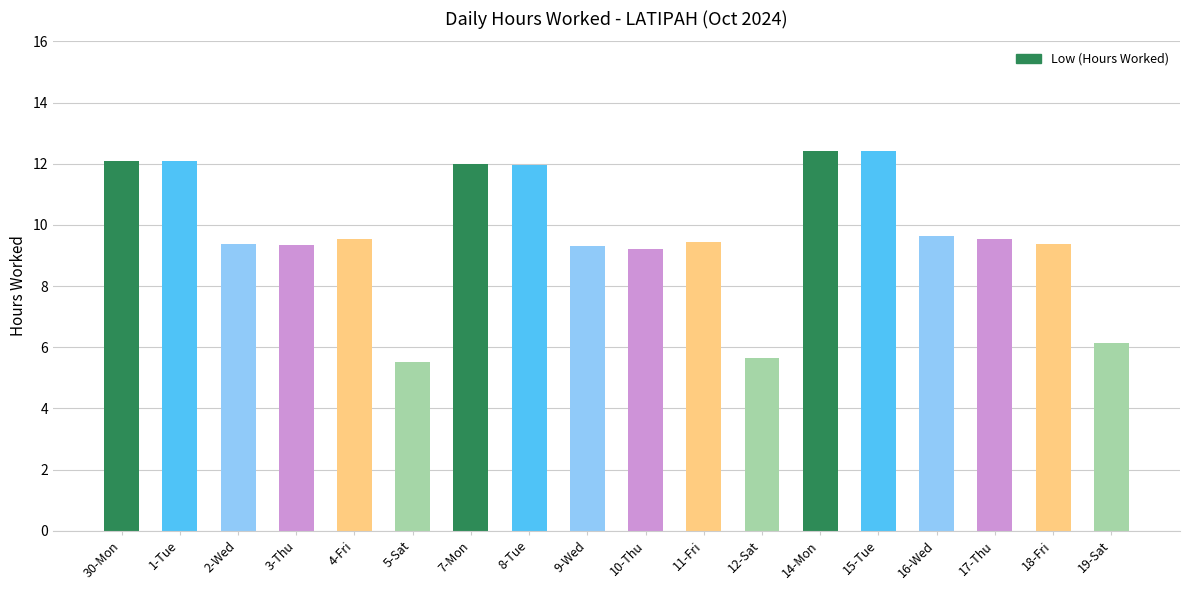

What position from the left is 3-Thu?

4